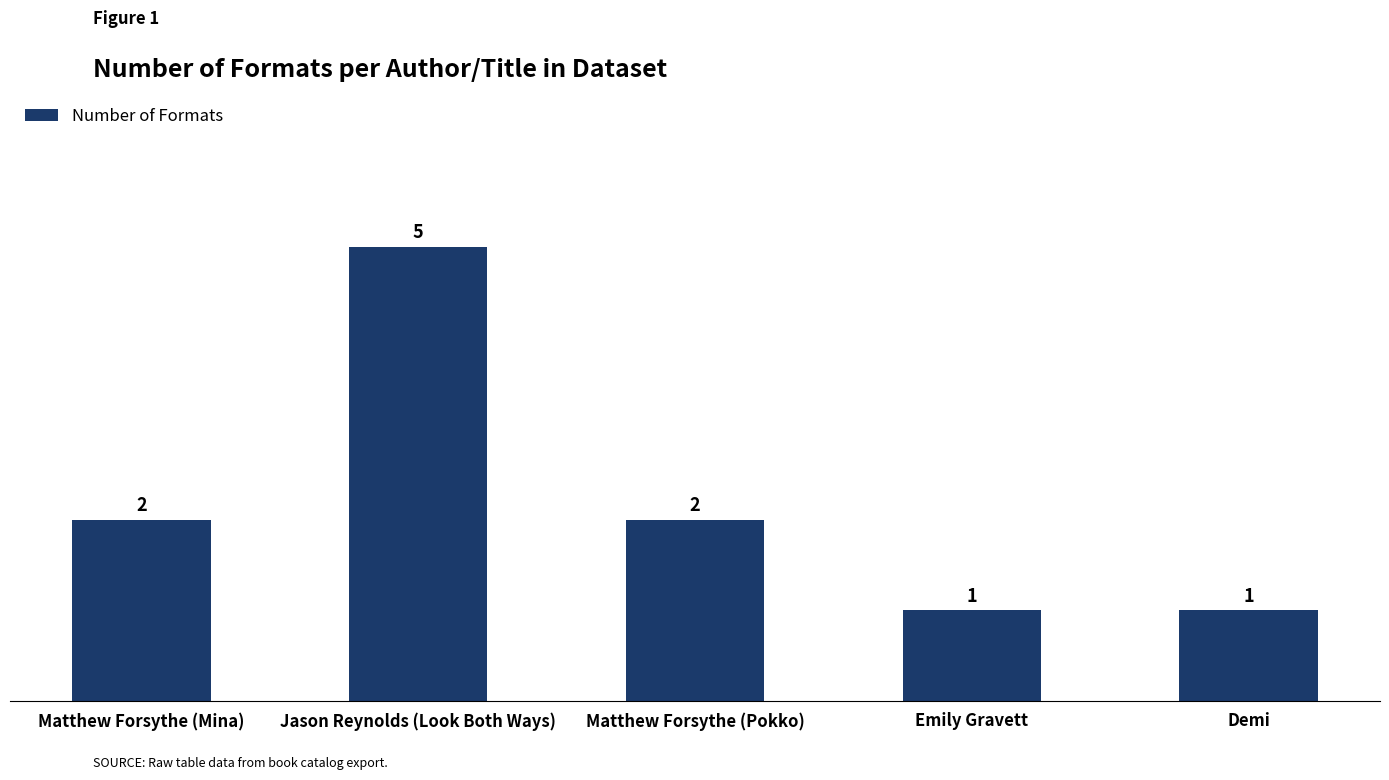

The chart shows a value of 2 at Emily Gravett. True or false?

False